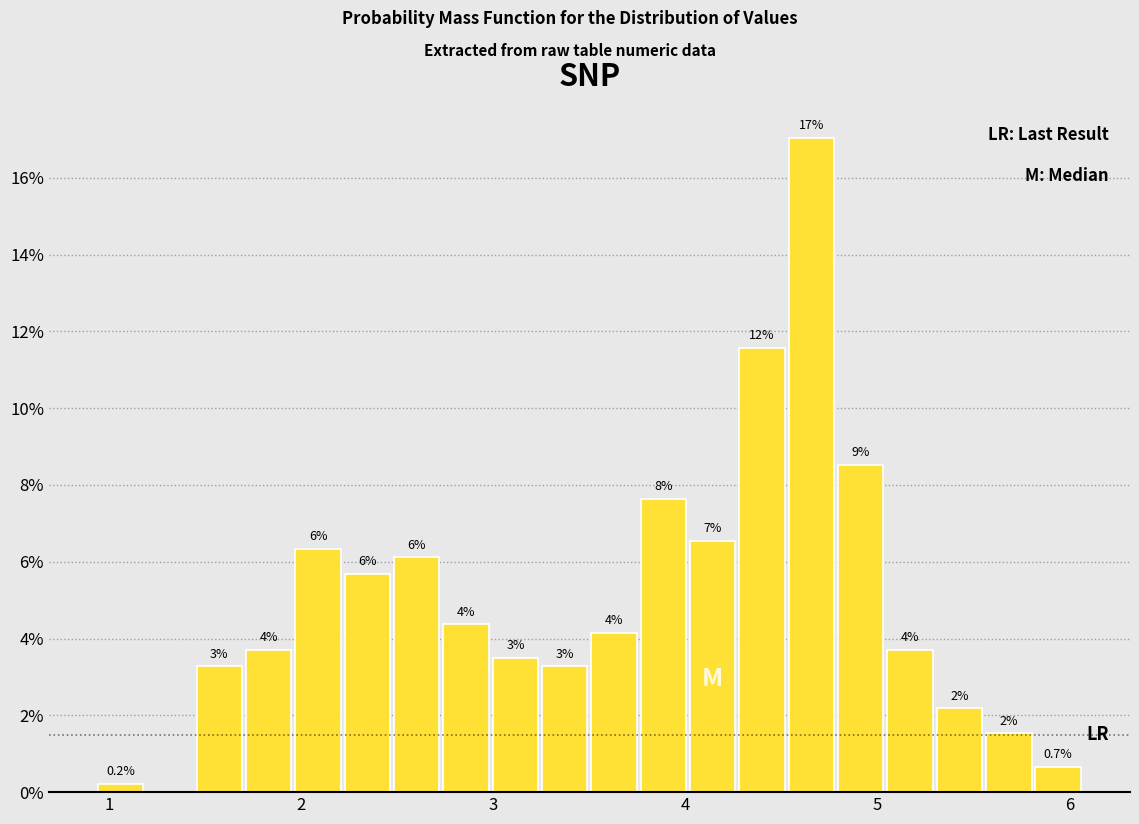

Read against the x-axis, roughly where is the centre of the tallest bar?

4.7